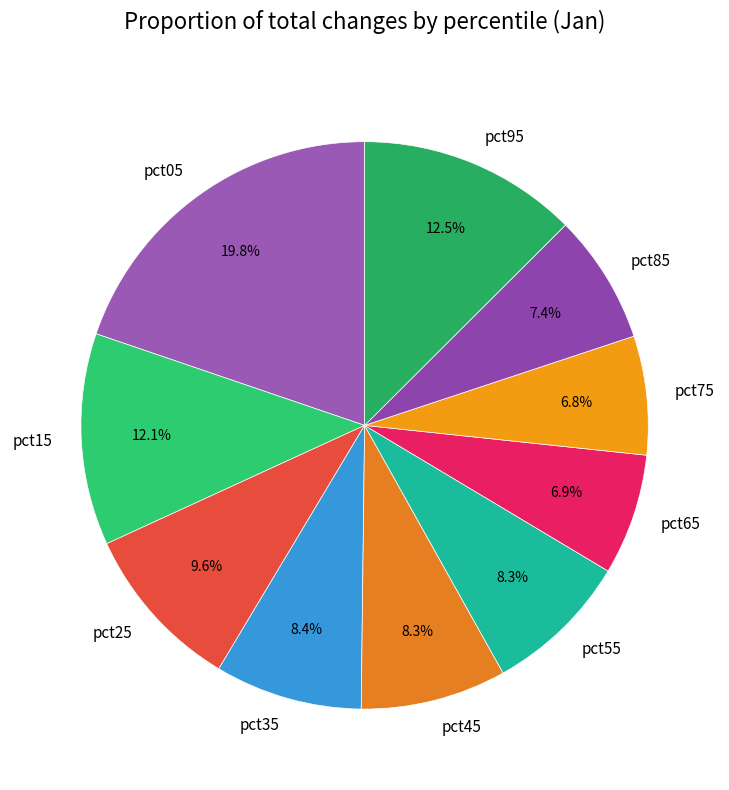

Combined, do pct55 and pct95 account for over 50%?

No